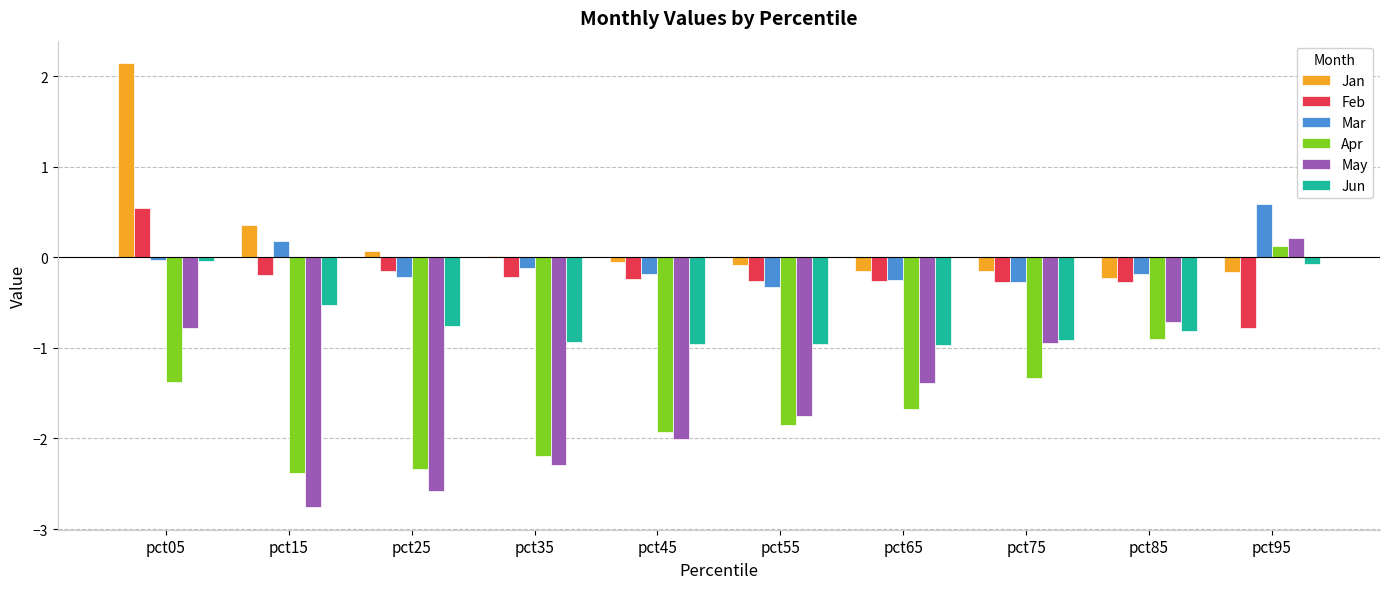

The Jun series shows -0.8 at pct85. True or false?

True